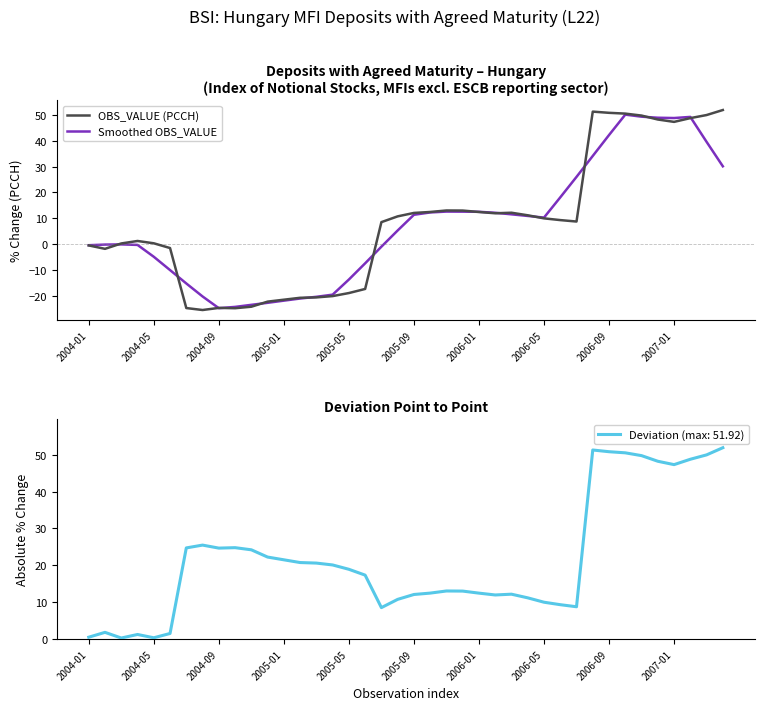

At which category does the chart reach its peak across all series?

39